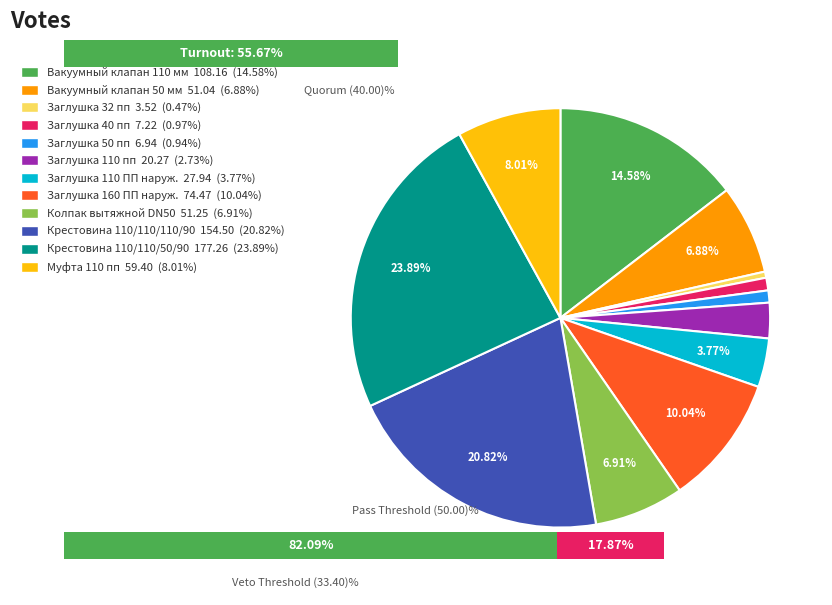

Is there a majority slice in this chart?

No